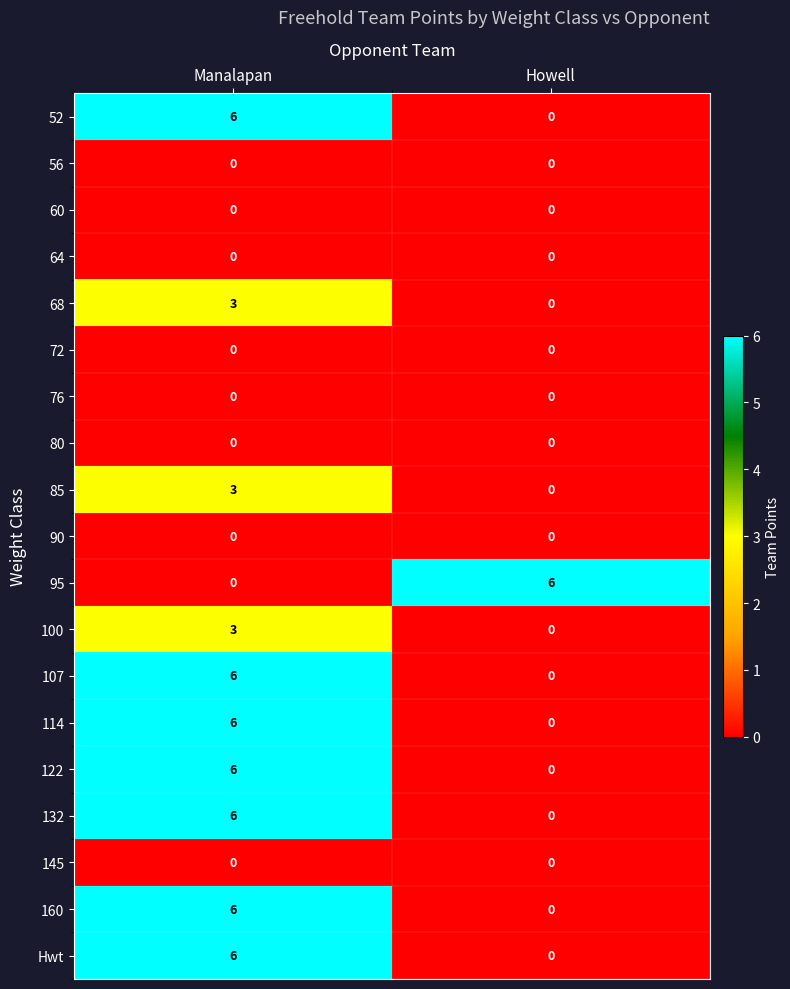

At how many categories does at least one series exceed 0?

2